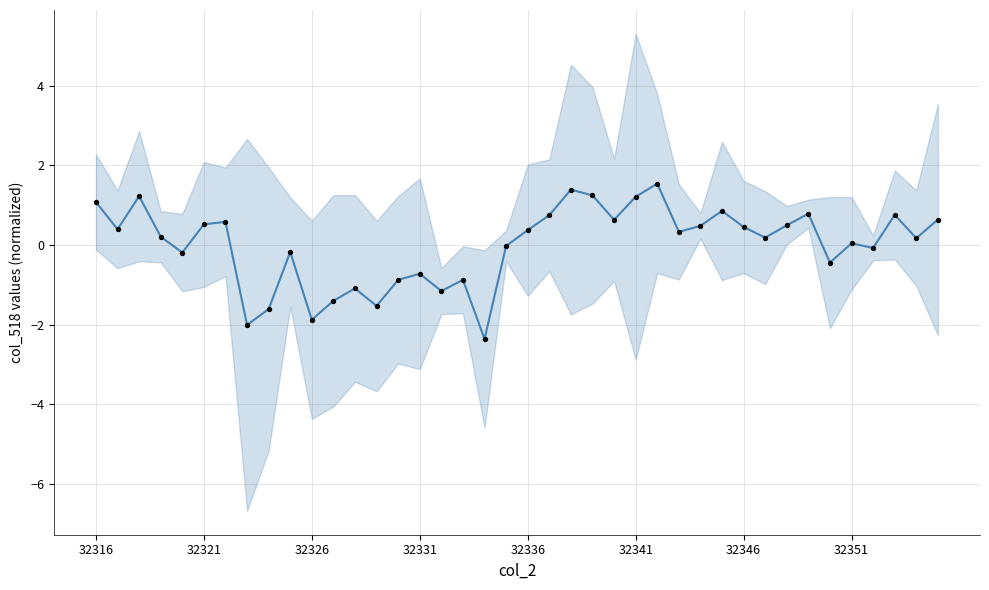

Which series has the widest spread of Y values?

col_2 series